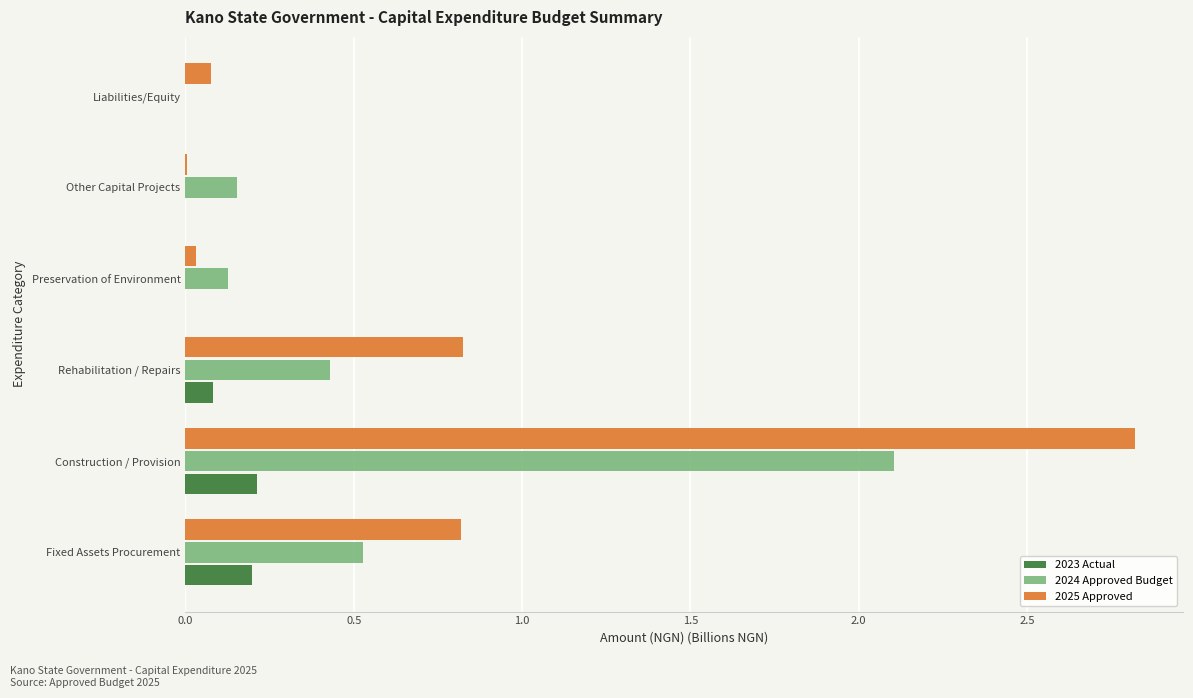

What is the total value across all series at Rehabilitation / Repairs?

1.3